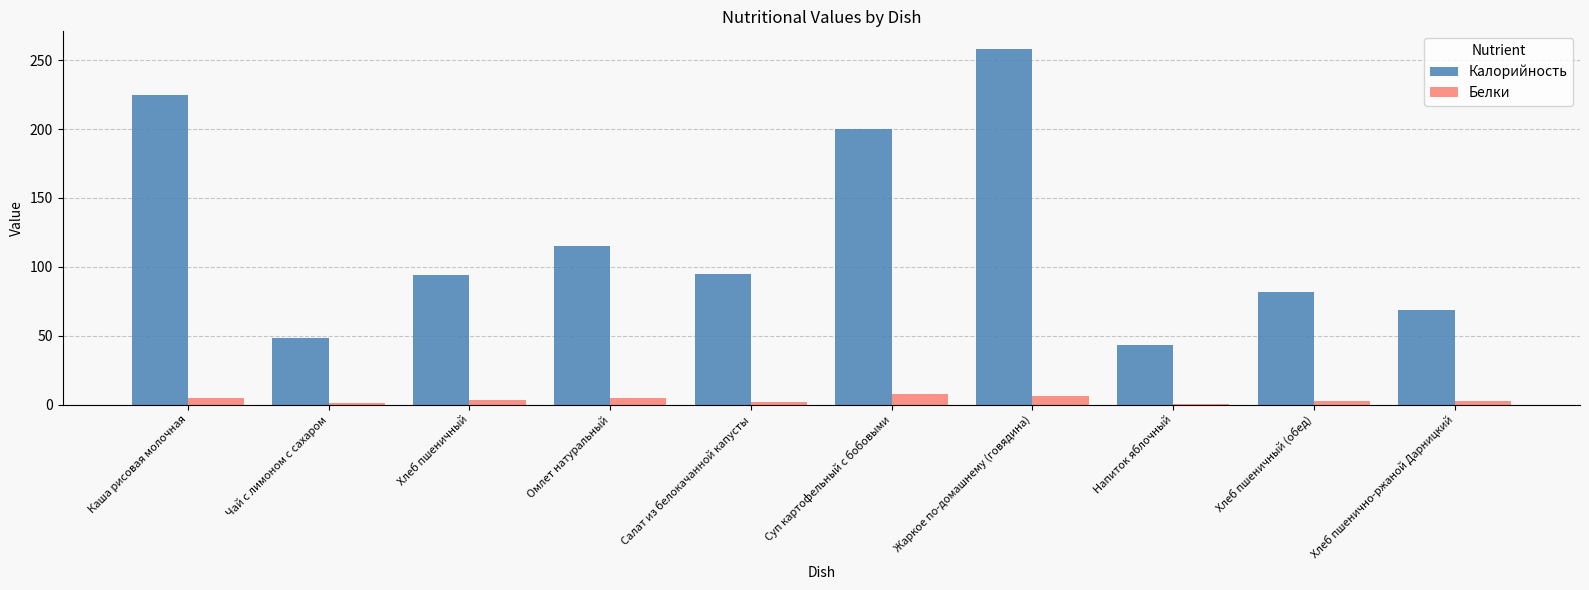

How many distinct data groups are displayed?

2